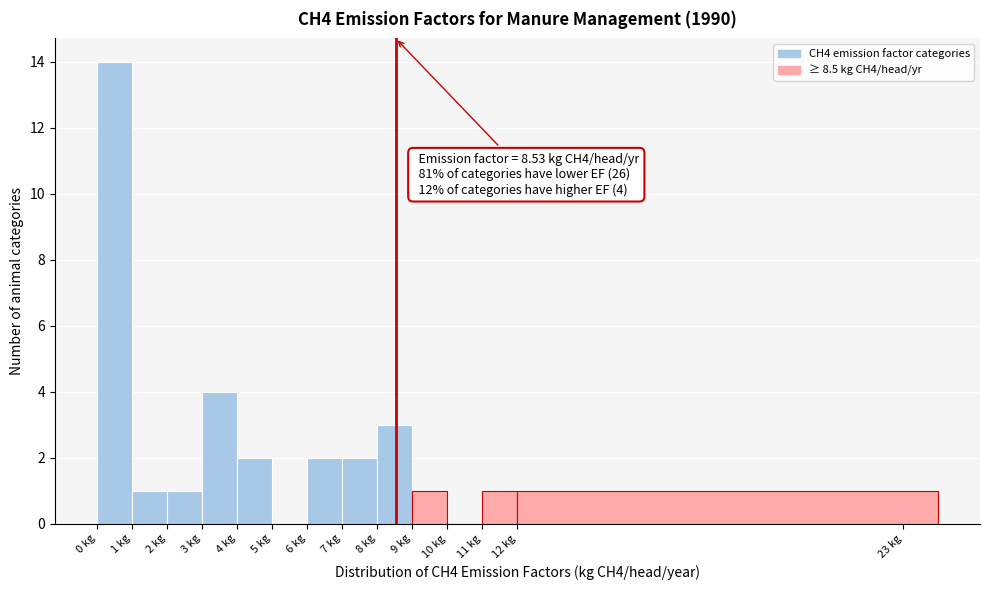

Which range on the x-axis has the tallest bar?

0 to 1